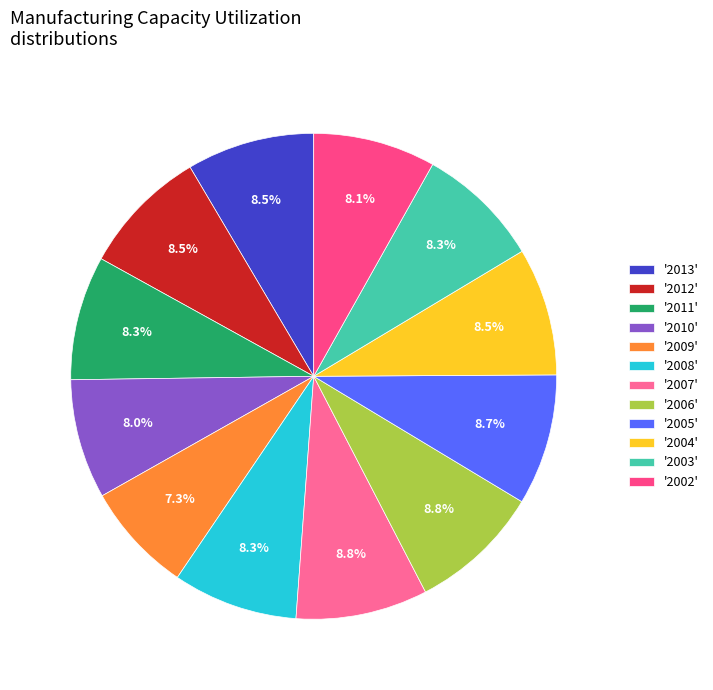

How many segments does this pie chart have?

12